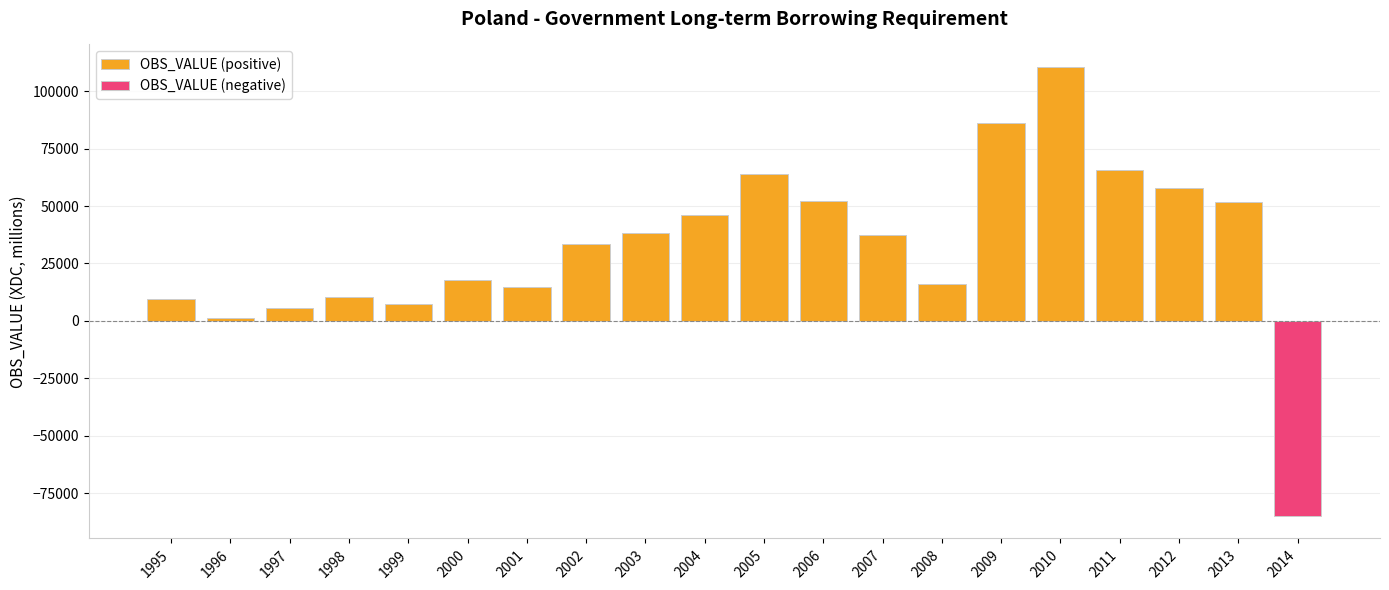

What is the approximate value at 2007?

37454